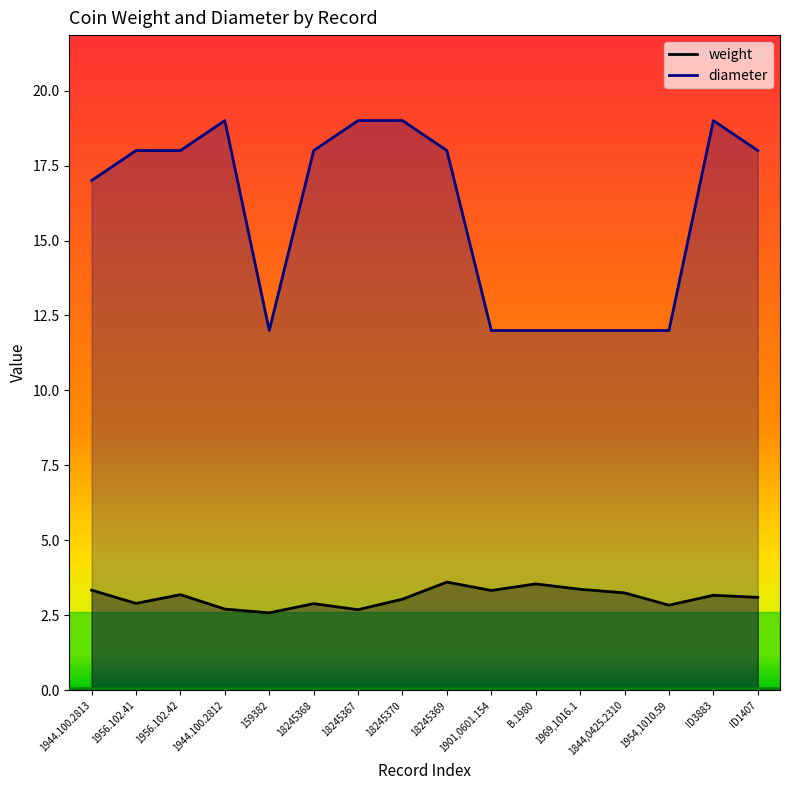

What is the sum of all diameter values?

255.0